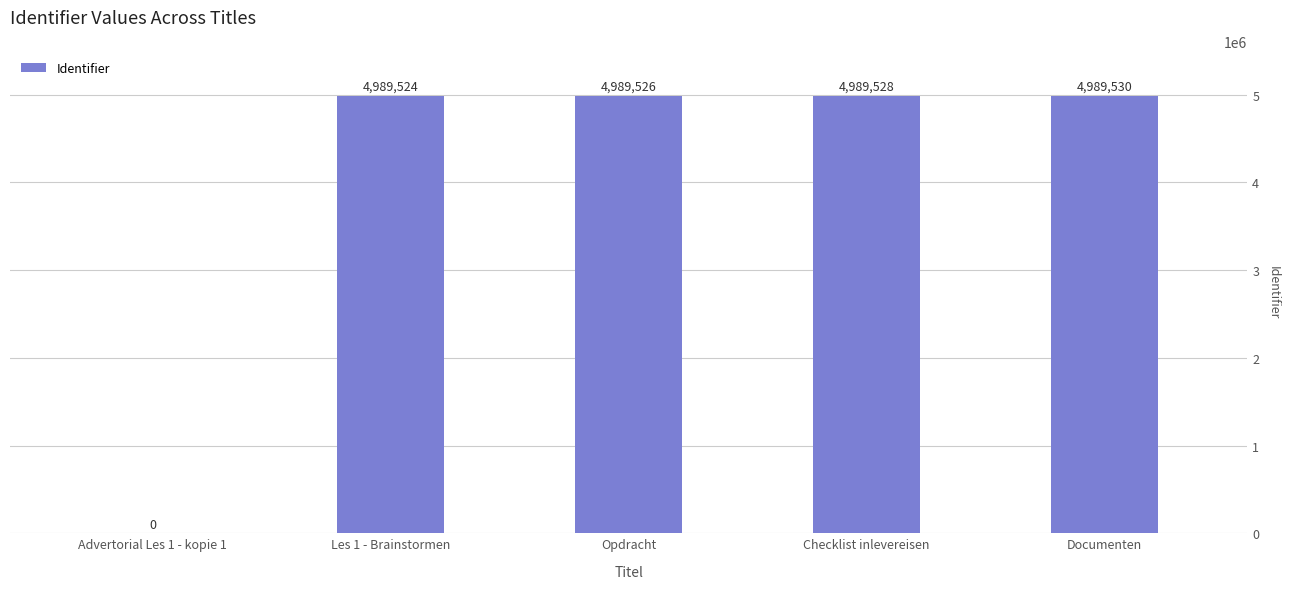

Reading left to right, transcribe all the data shown in this chart.

Advertorial Les 1 - kopie 1=0	Les 1 - Brainstormen=4989524	Opdracht=4989526	Checklist inlevereisen=4989528	Documenten=4989530